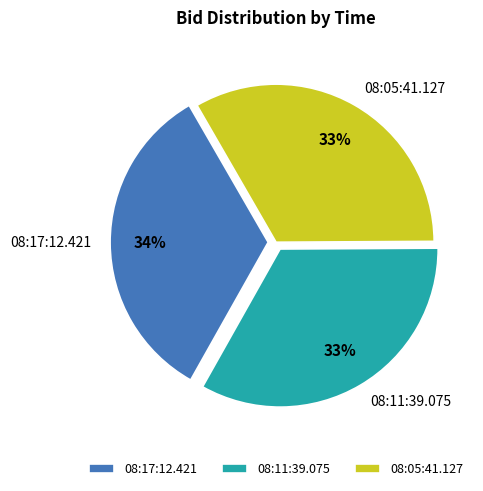

To the nearest percent, what portion does 08:11:39.075 represent?

33%